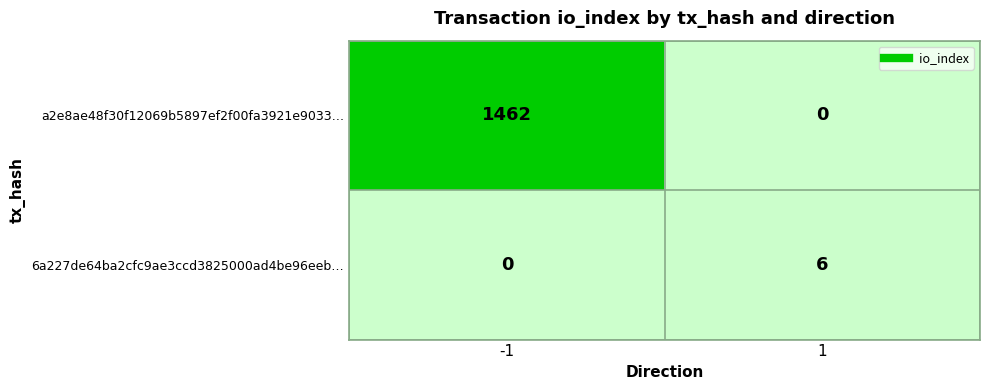

Reading right to left, what are all the values shown in this chart?

a2e8ae48f30f12069b5897ef2f00fa3921e9033…: 0	1462
6a227de64ba2cfc9ae3ccd3825000ad4be96eeb…: 6	0